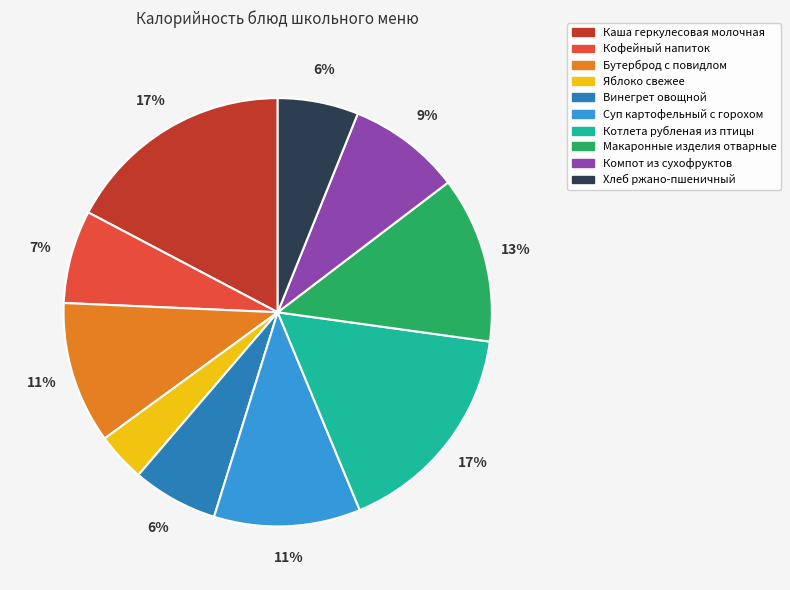

What is the smallest slice in the pie chart?

Яблоко свежее